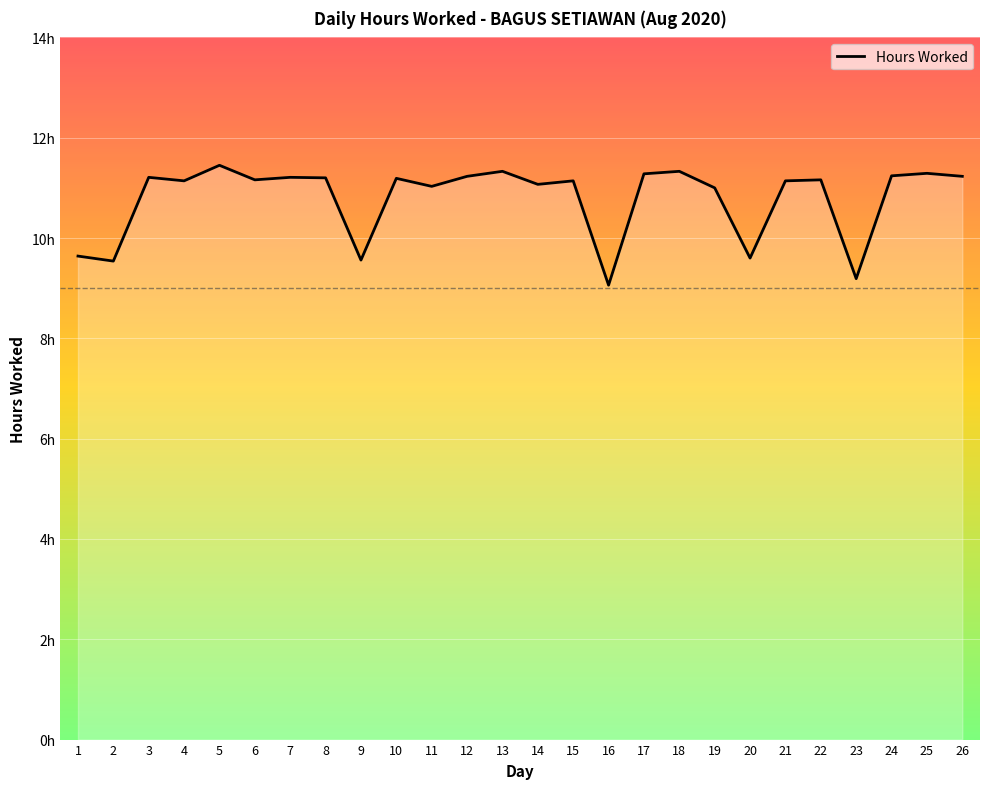

Does the chart display data point markers on the line(s)?

No